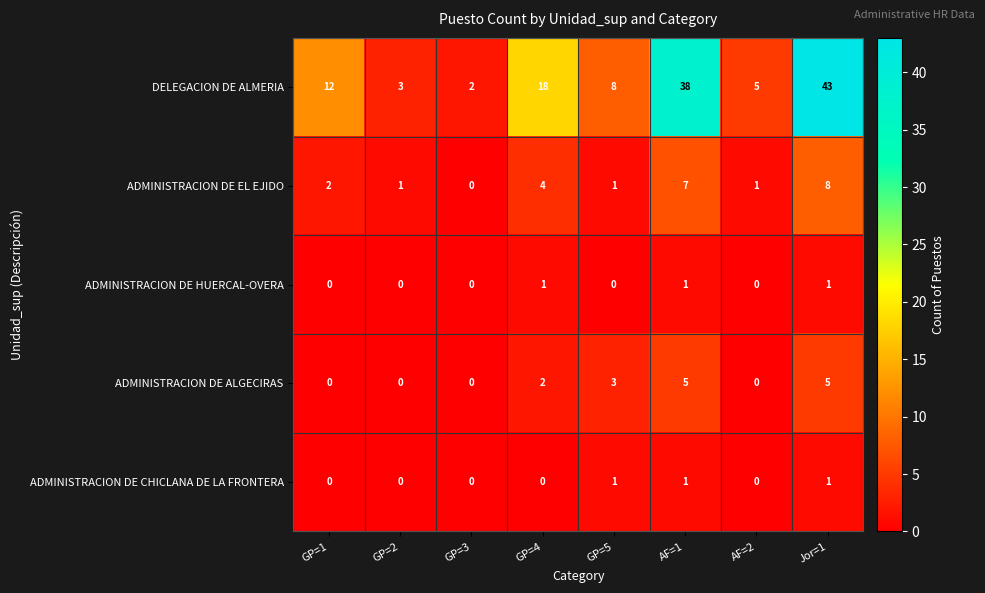

Which series has the largest total across all categories?

DELEGACION DE ALMERIA